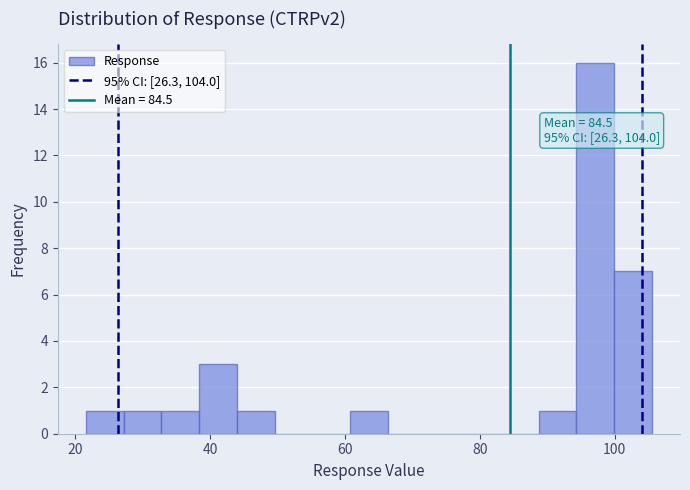

Read against the x-axis, roughly where is the centre of the tallest bar?

98